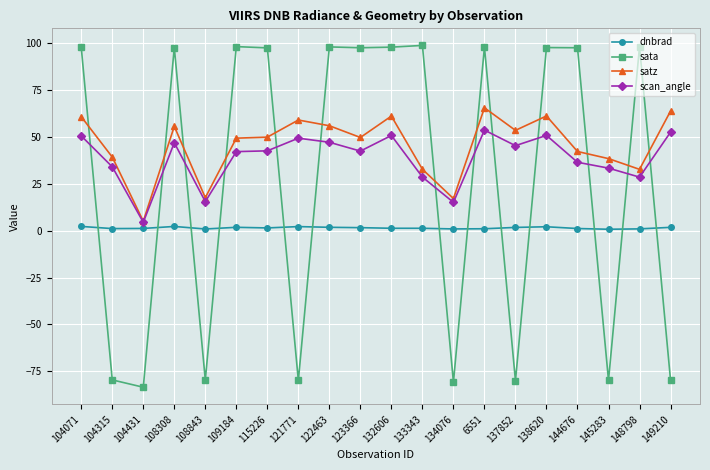

What is the maximum value shown in the chart?

98.9